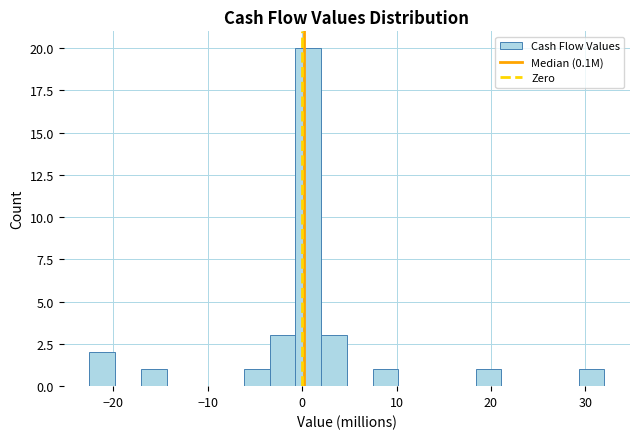

Around what value on the x-axis is the tallest bar? Give the approximate position of its centre, as read against the axis.

1